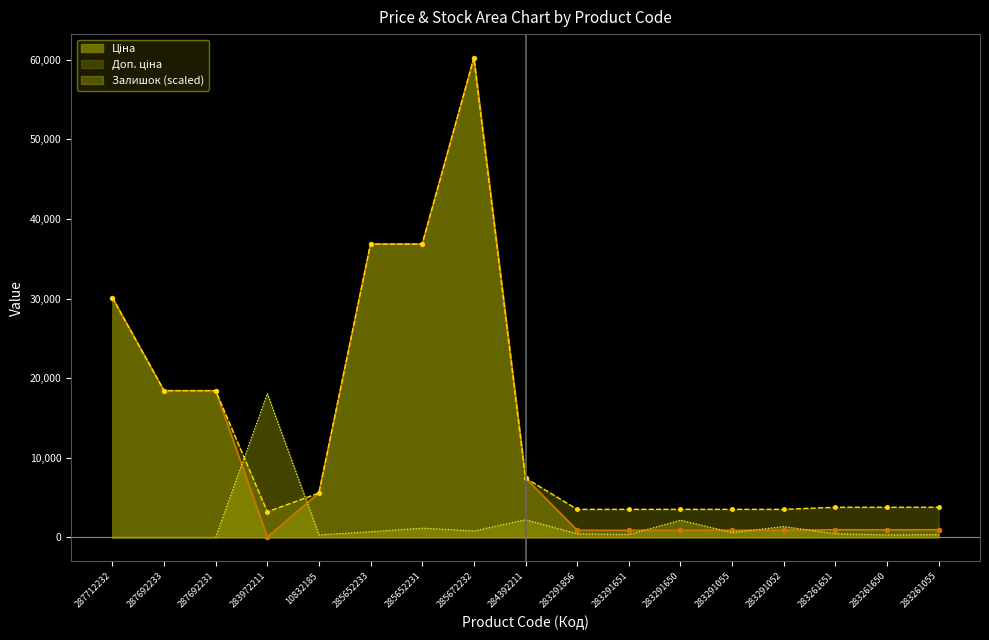

At which label does Залишок first exceed 451?

283972211